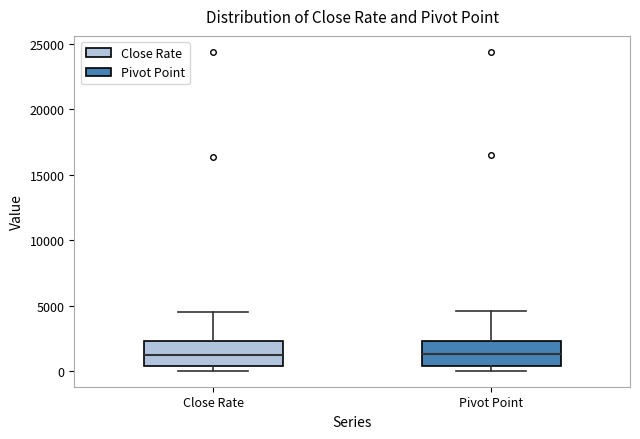

Reading left to right, read every box against the y-axis: the position of its median line, the range the box covers, and the ends of its whiskers. The values are not printed on the chart, so give them approximately, as read against the axis.

Close Rate: median 1000, box 500 to 2500, whiskers 0 to 4500
Pivot Point: median 1500, box 500 to 2500, whiskers 0 to 4500